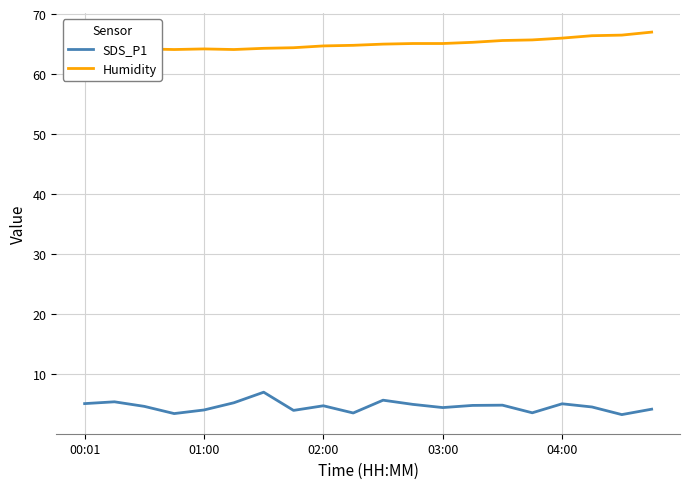

What is the minimum value for SDS_P1?

3.3